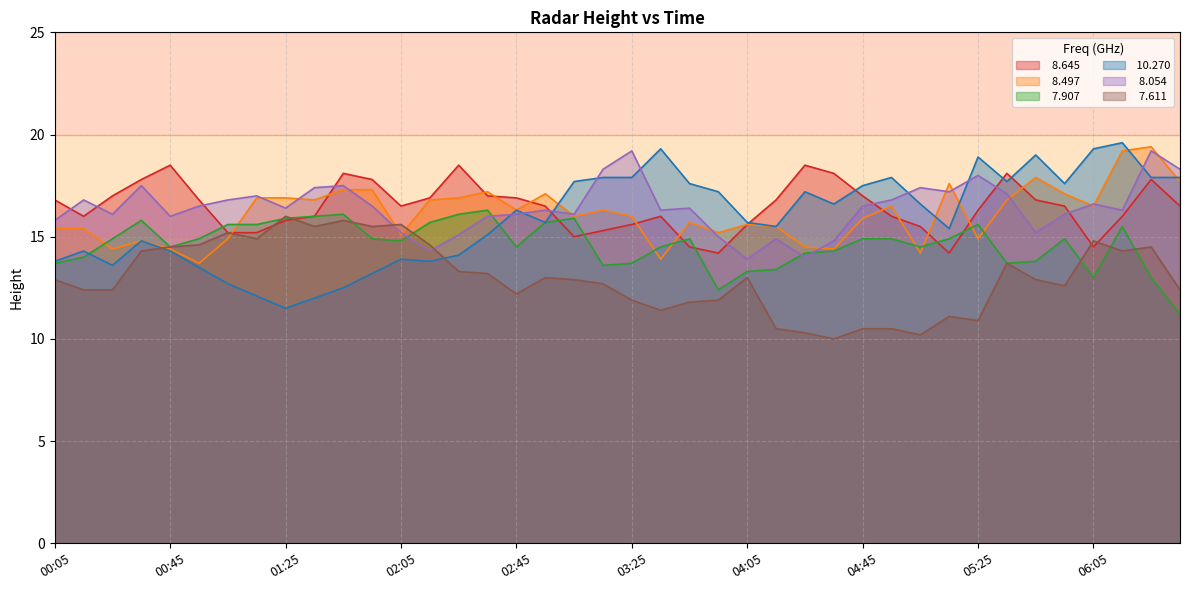

What is the label of the 26th point from the left?

04:15